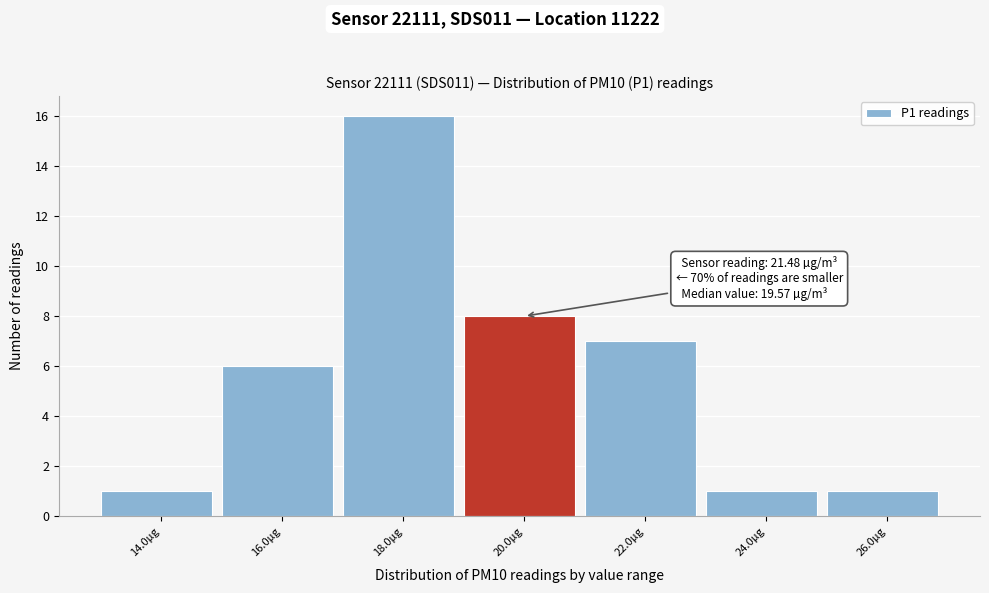

Reading left to right, what are all the values shown in this chart?

14.0µg=1	16.0µg=6	18.0µg=16	20.0µg=8	22.0µg=7	24.0µg=1	26.0µg=1